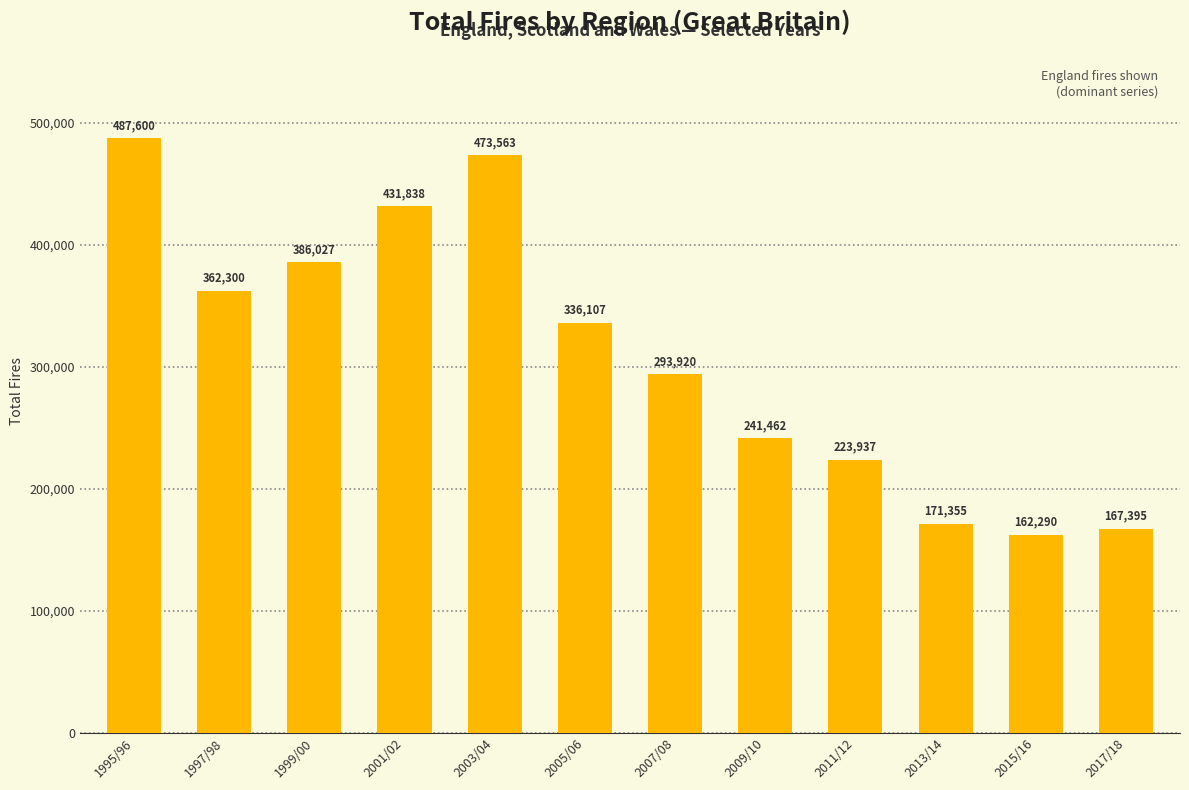

What is the minimum value shown in the chart?

162290